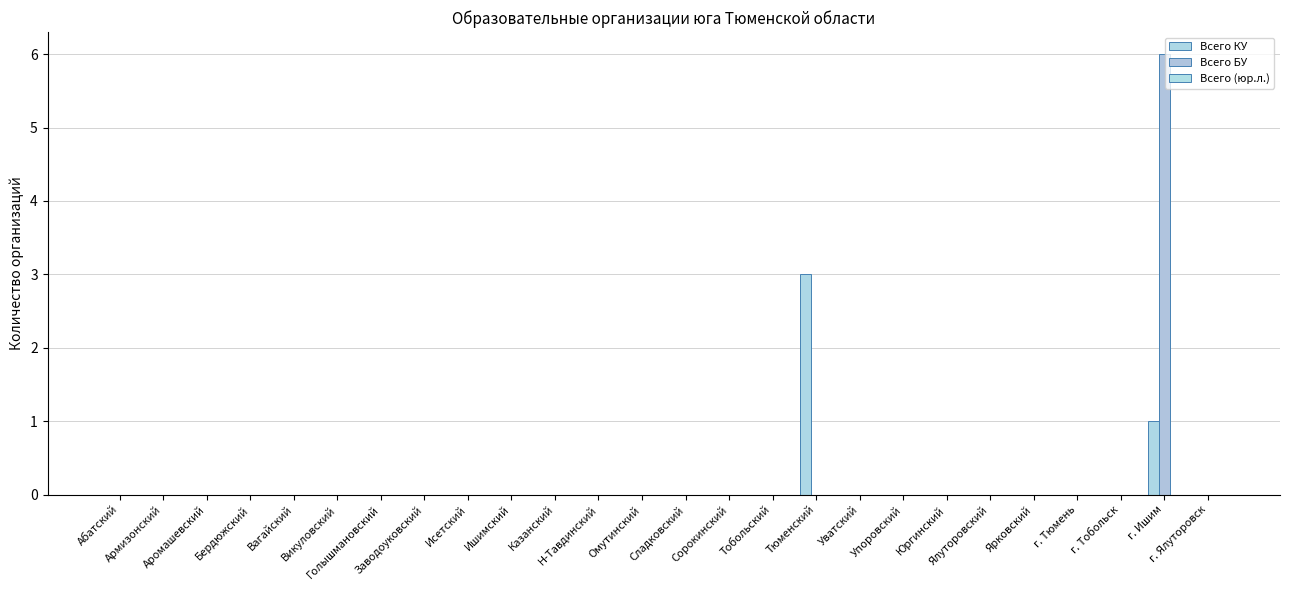

Count the number of data series in this chart.

2